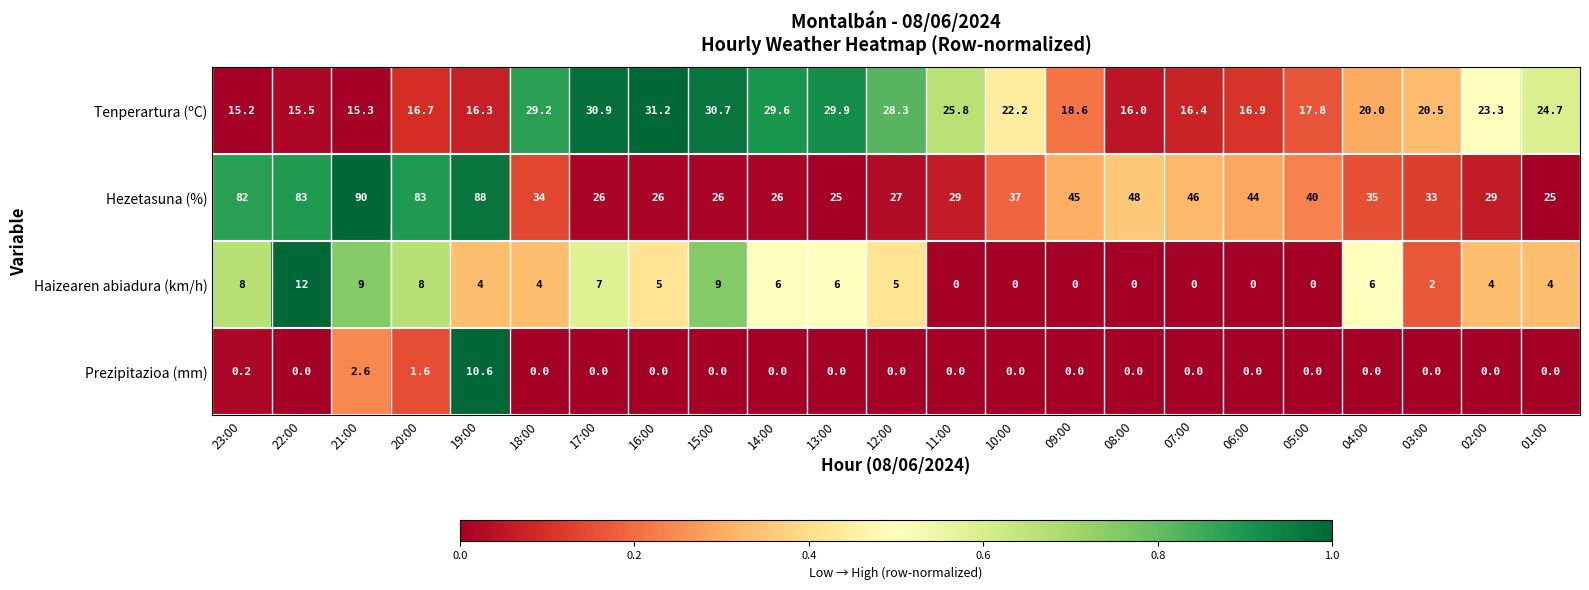

Which series has the largest range (max minus min)?

Hezetasuna (%)